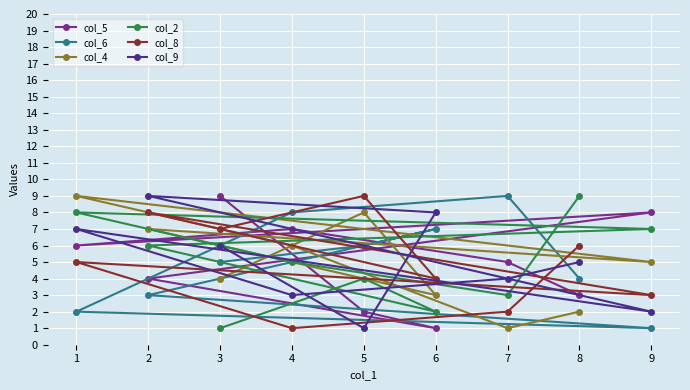

How many data points does each series have?

9